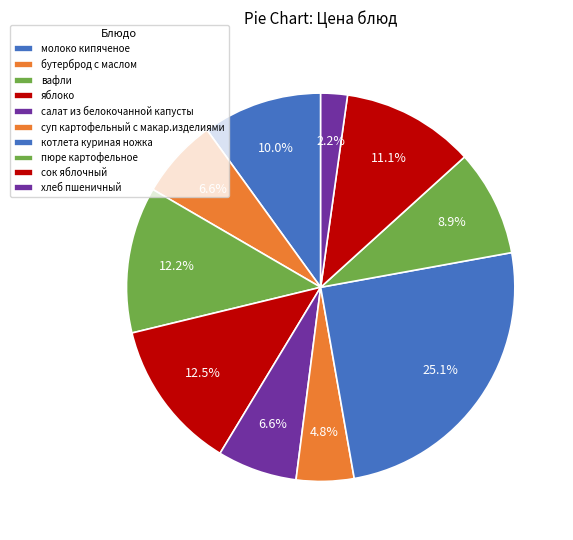

To the nearest percent, what is the combined percentage of суп картофельный с макар.изделиями and сок яблочный?

16%